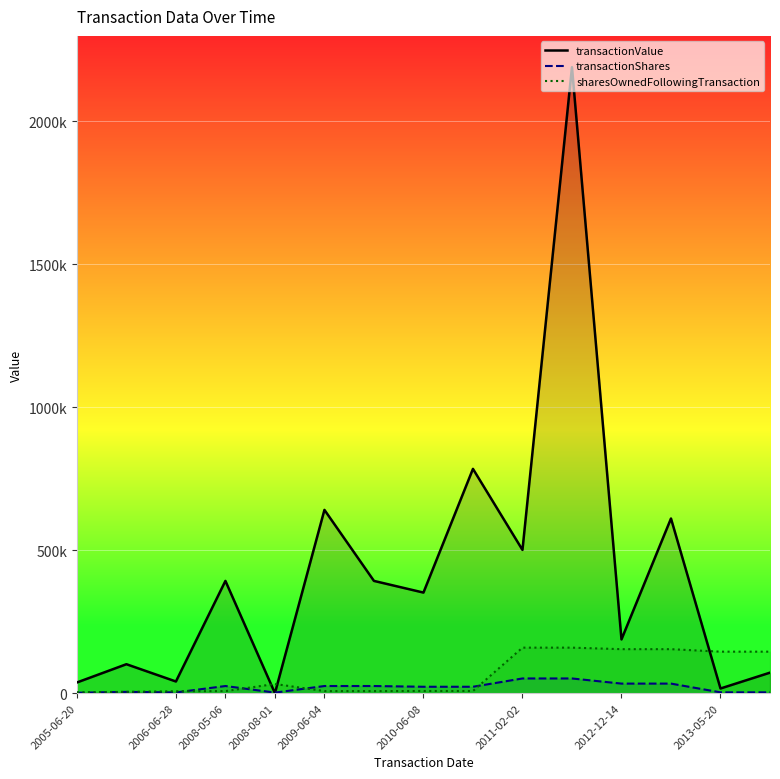

How many interior local peaks does the transactionShares series have?

2